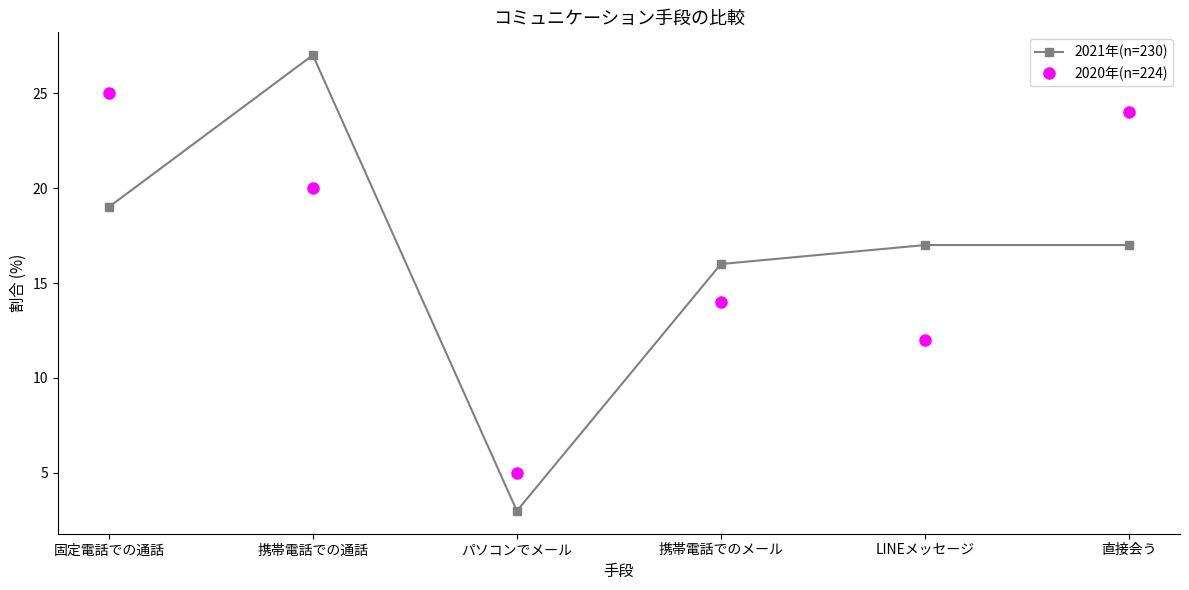

Is this an area chart (filled region under the line)?

No